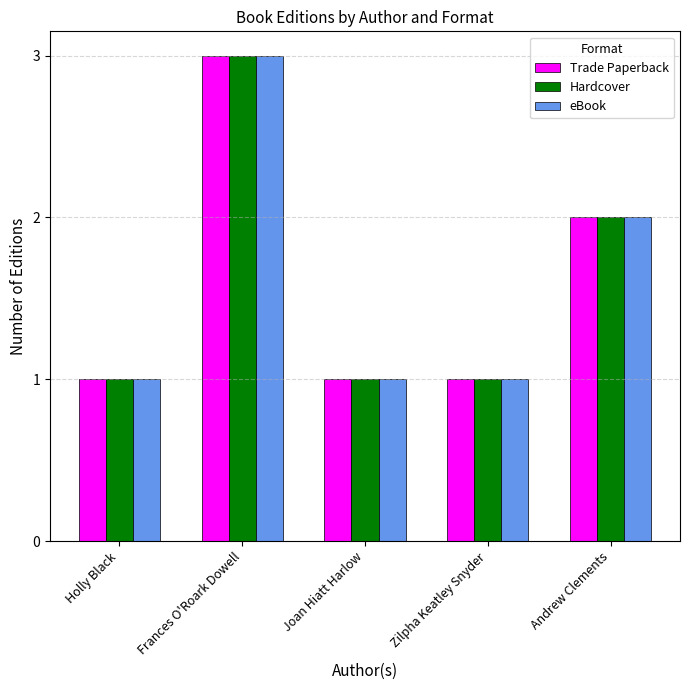

What is the label of the 2nd bar from the right?

Zilpha Keatley Snyder